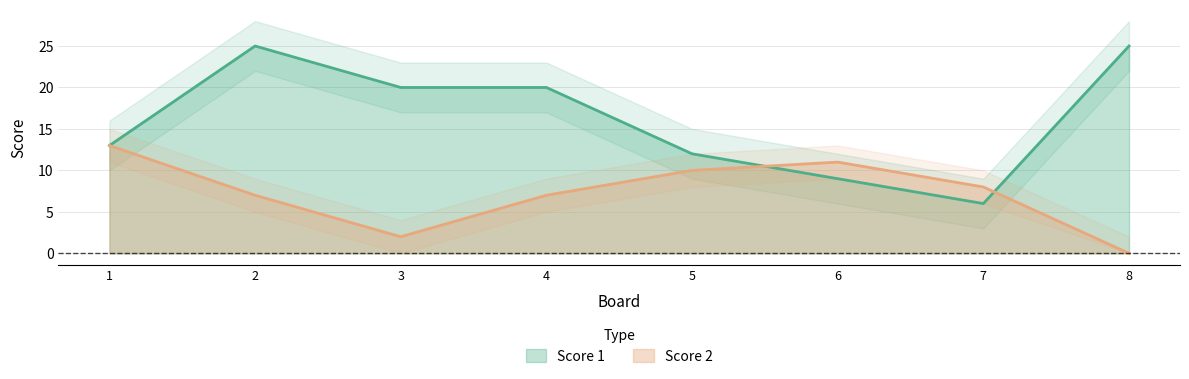

What is the difference between the maximum and minimum values in the Score 1 series?

19